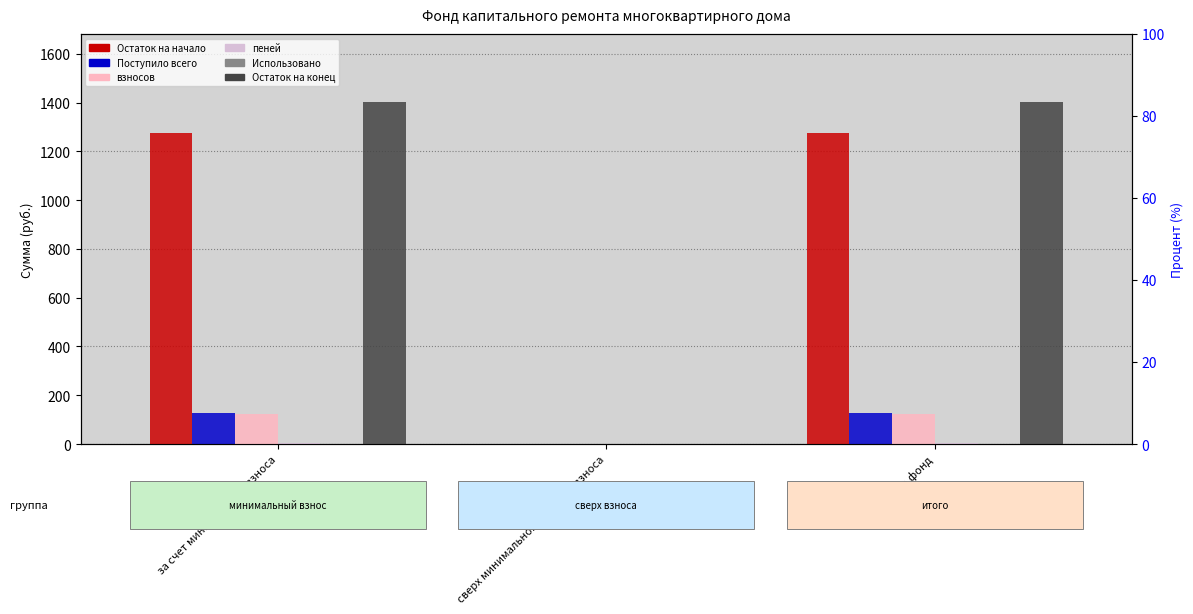

Which has a higher value, за счет минимального взноса or Итого фонд?

за счет минимального взноса